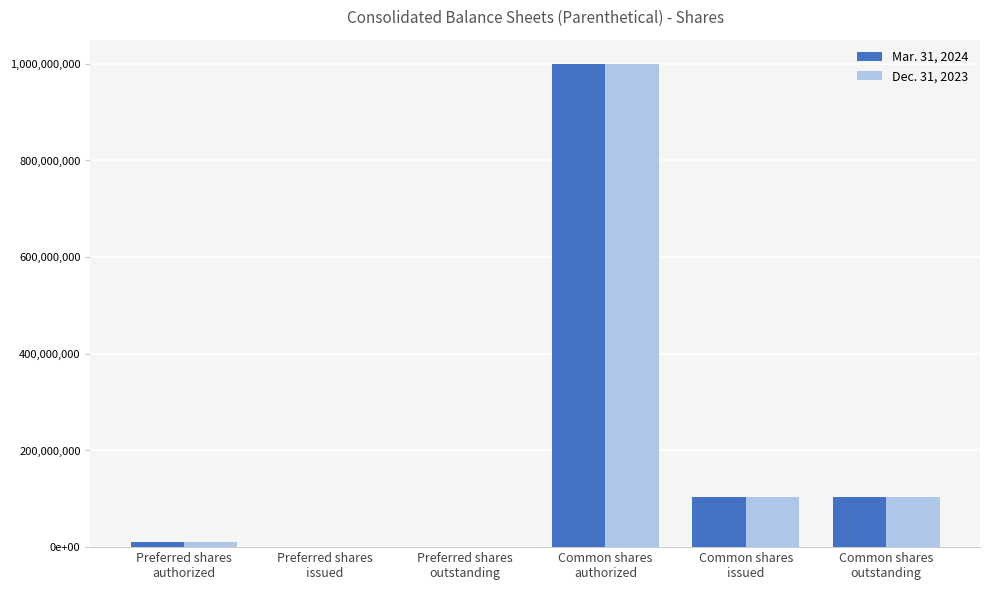

Which series has the largest range (max minus min)?

Mar. 31, 2024